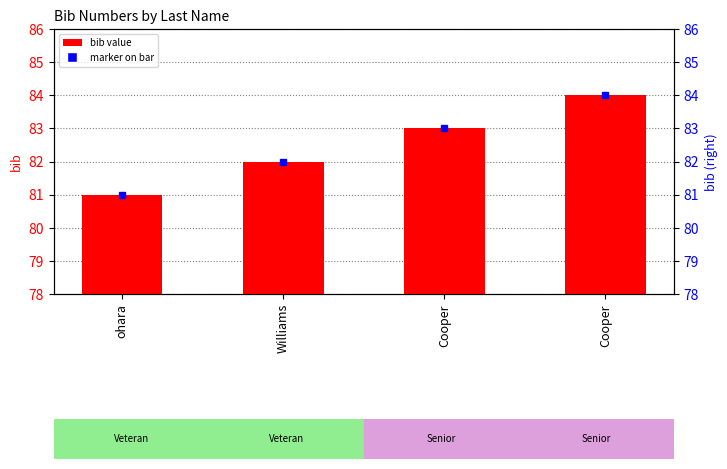

What is the difference between the maximum and minimum values?

3